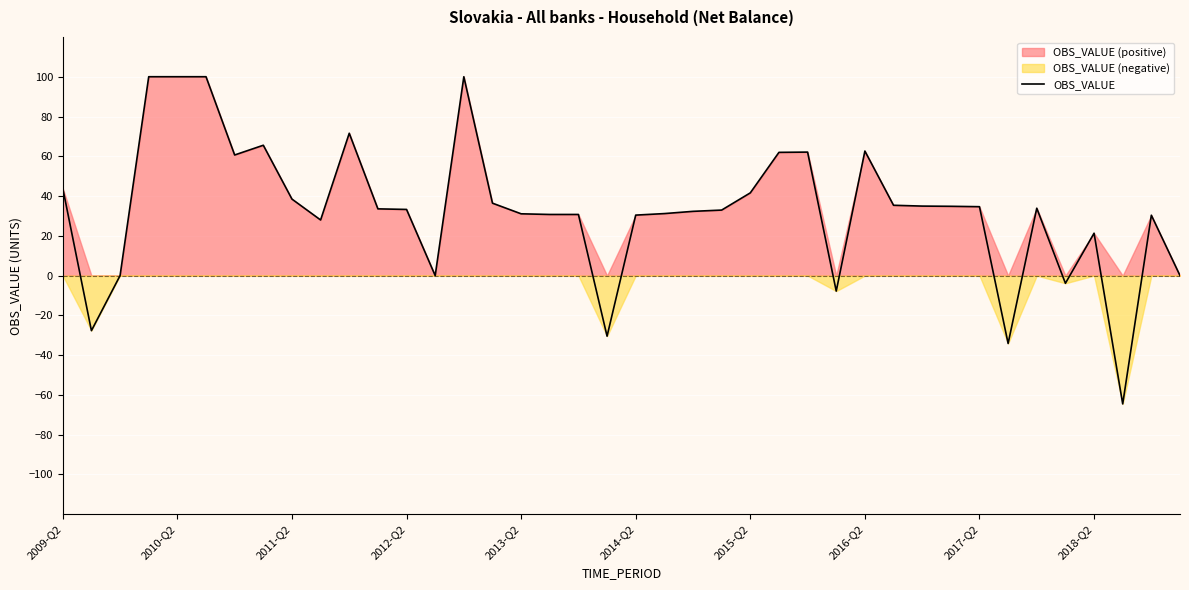

Does the chart display data point markers on the line(s)?

No